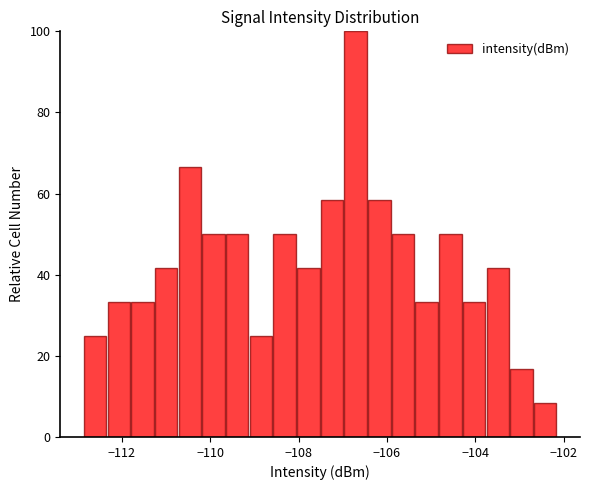

Around what value on the x-axis is the tallest bar? Give the approximate position of its centre, as read against the axis.

-106.8